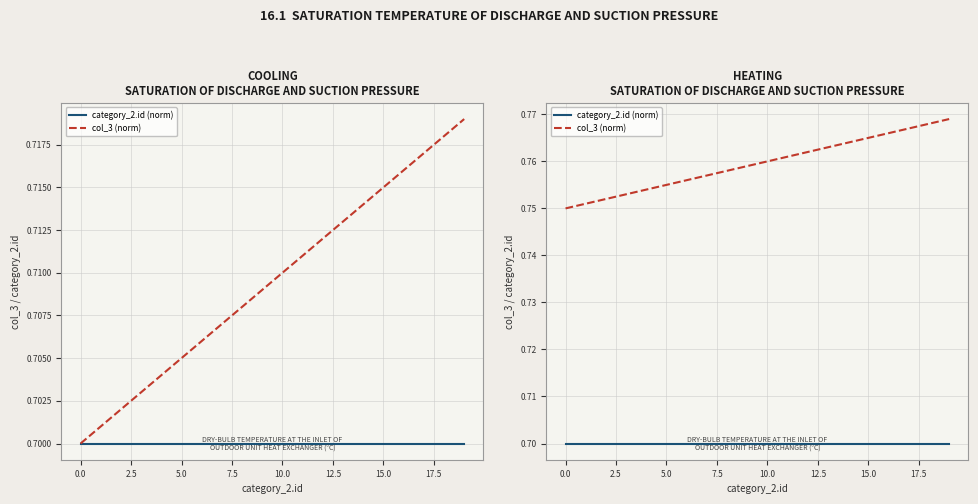

Between −2.5 and 12.5, which series saw the biggest shift?

col_3 (norm)